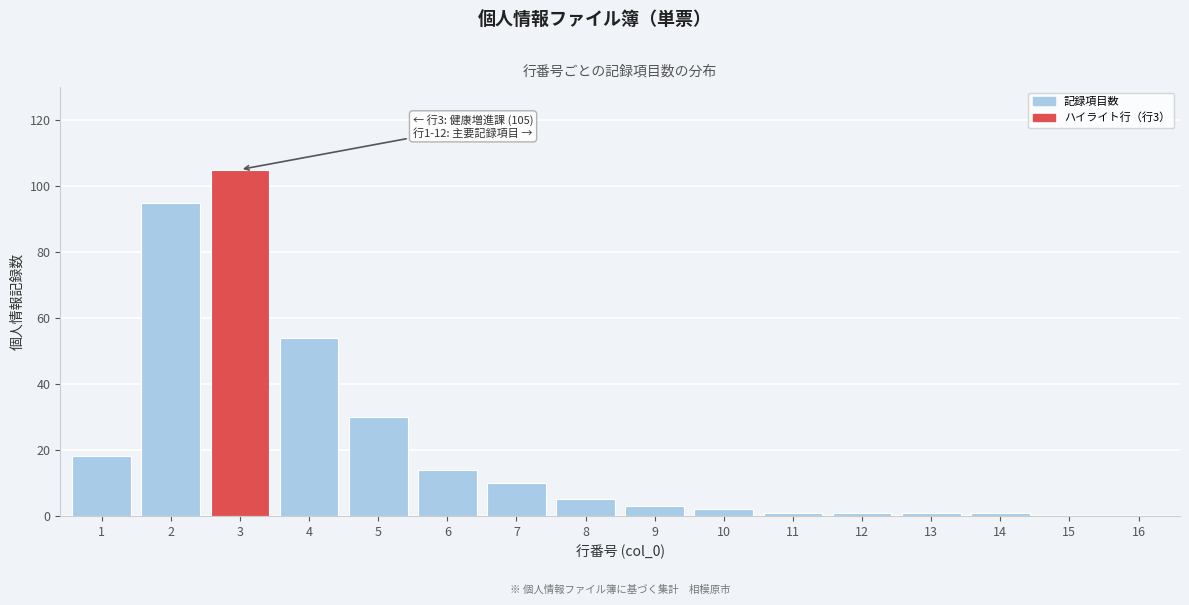

Reading left to right, extract all data points from this chart.

1=18	2=95	3=105	4=54	5=30	6=14	7=10	8=5	9=3	10=2	11=1	12=1	13=1	14=1	15=0	16=0